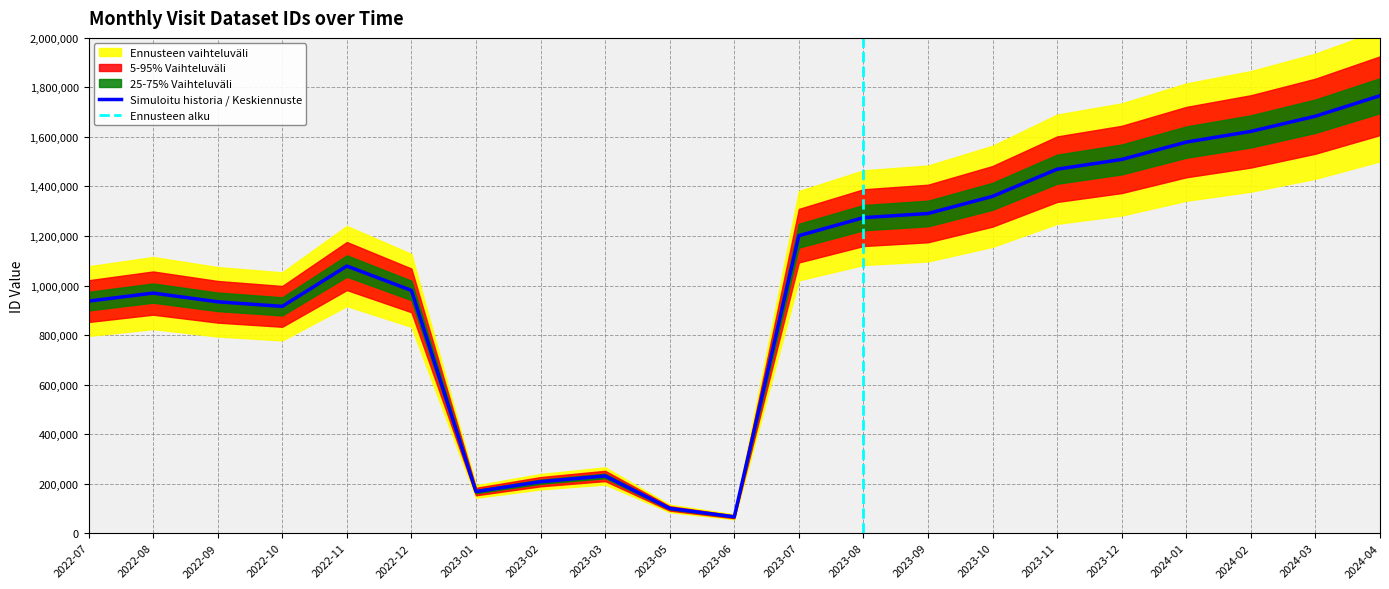

Does the chart have visible grid lines?

Yes